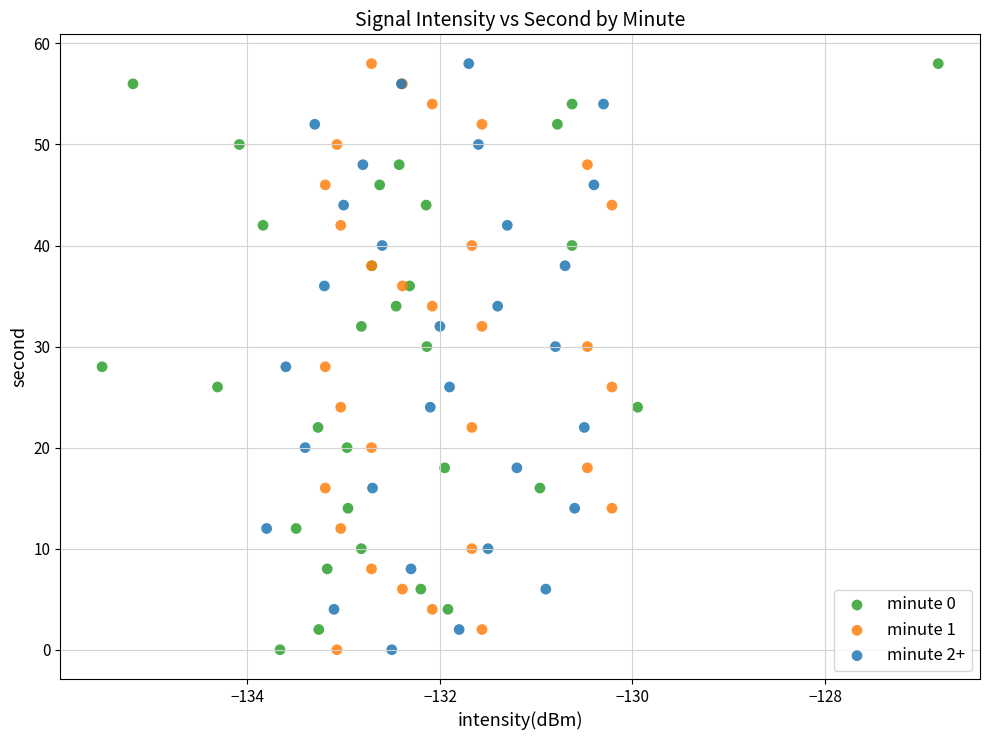

What are all the series names shown in the legend?

minute 0, minute 1, minute 2+